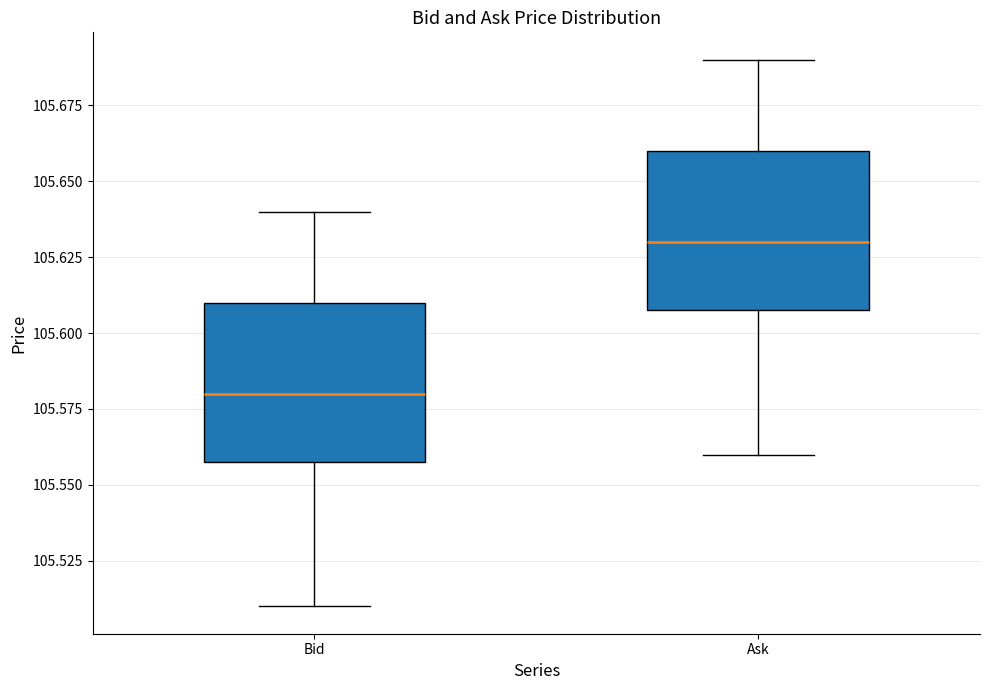

Where does the upper whisker of the box for Ask end on the y-axis? The values are not printed on the chart, so give them approximately, as read against the axis.

105.69